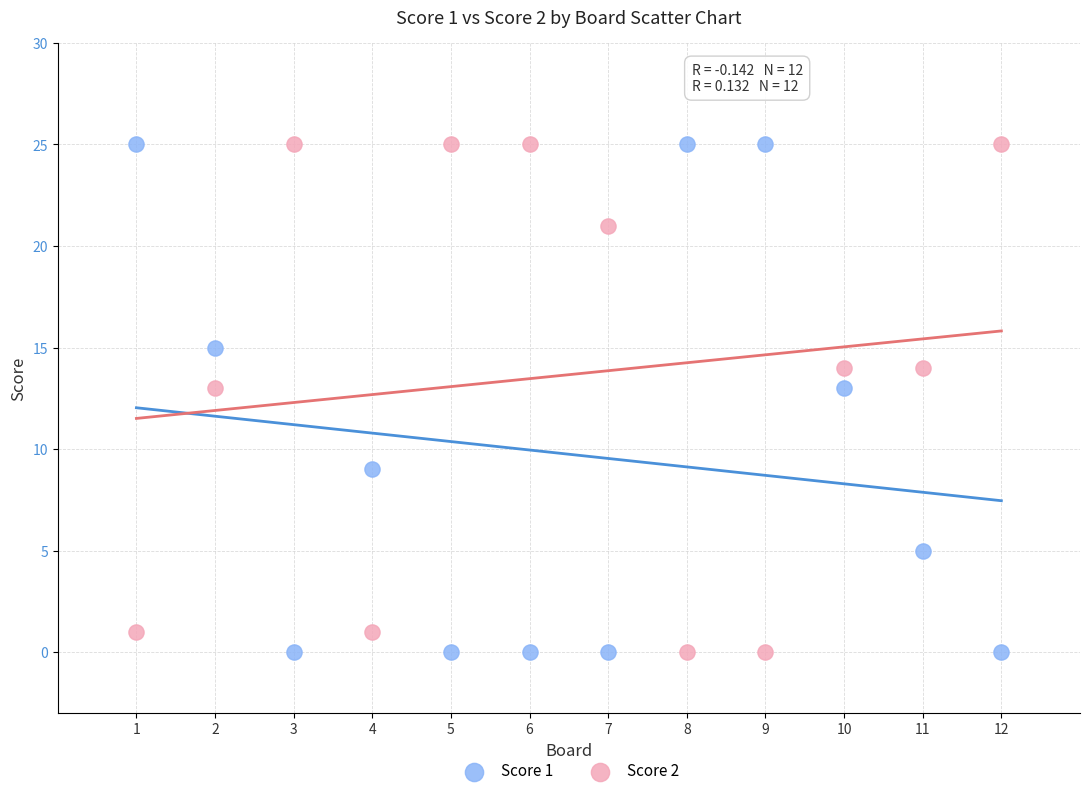

What is the X range (max minus min) for the scatter plot?

11